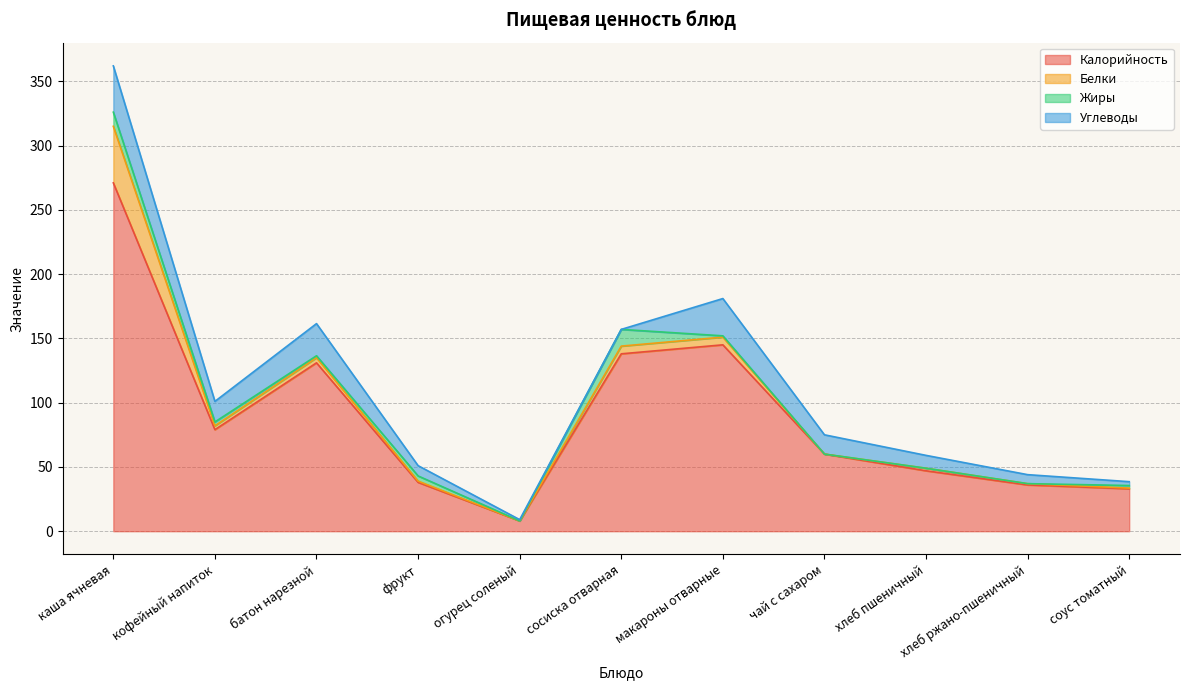

List the series in order of their peak value, highest first.

Калорийность, Белки, Углеводы, Жиры